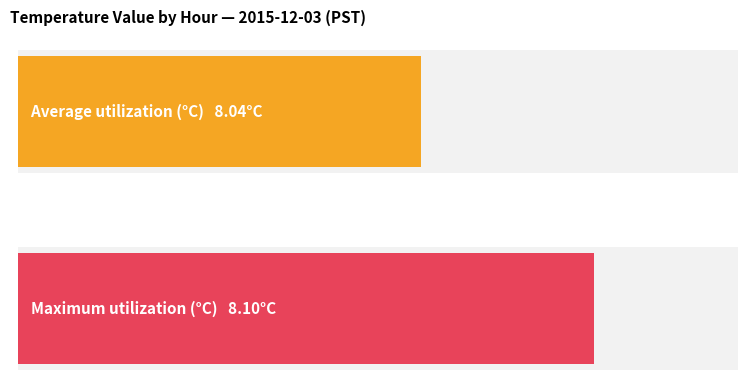

Is it true that Average utilization equals 8.0 at 21?

True